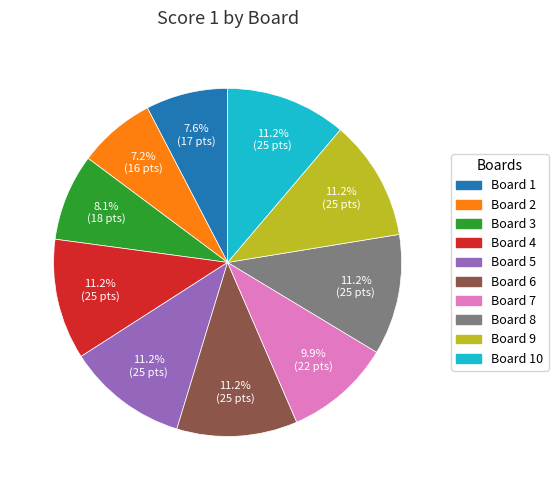

Is there any slice that represents more than half of the pie?

No